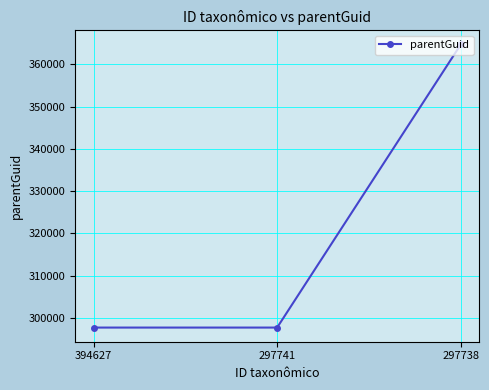

Which label corresponds to the largest value in the chart?

297738